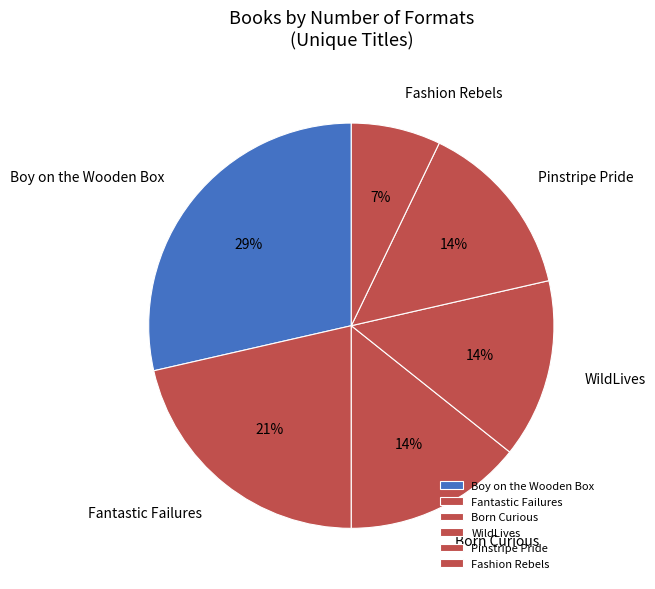

Count the number of slices in the pie.

6